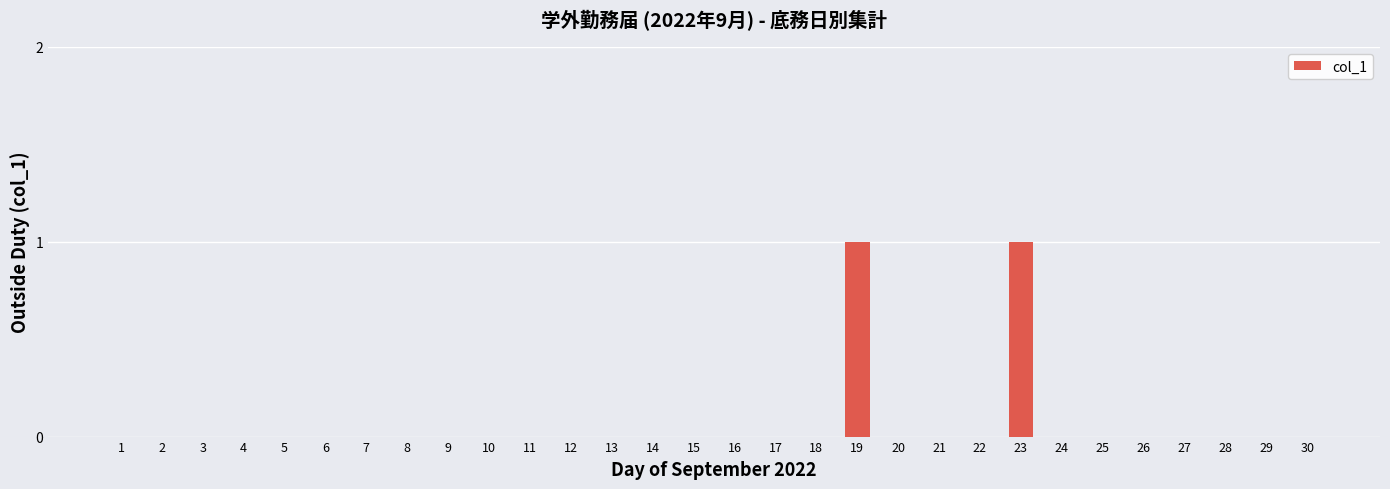

The value at 10 is 0. True or false?

True